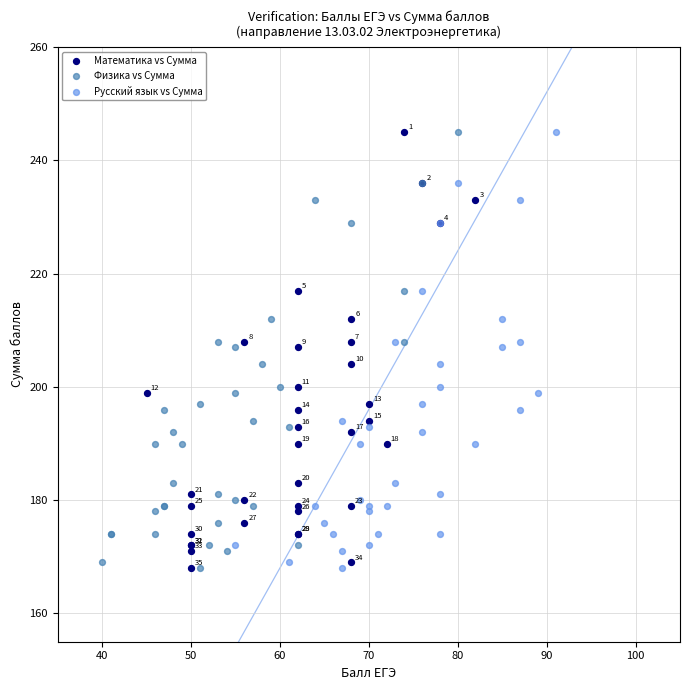

What are all the series names shown in the legend?

Математика vs Сумма, Физика vs Сумма, Русский язык vs Сумма